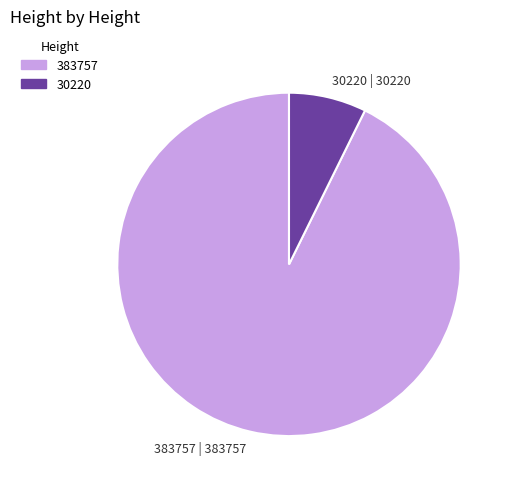

Combined, do 30220 and 383757 account for over 50%?

Yes